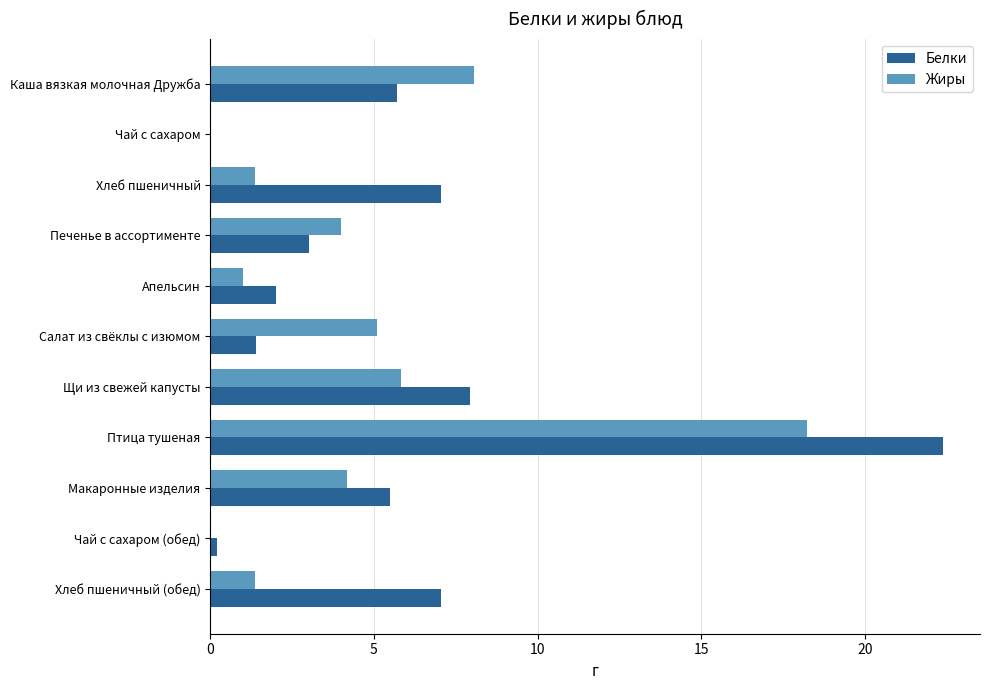

What is the sum of the Белки values at Хлеб пшеничный and Каша вязкая молочная Дружба?

12.7